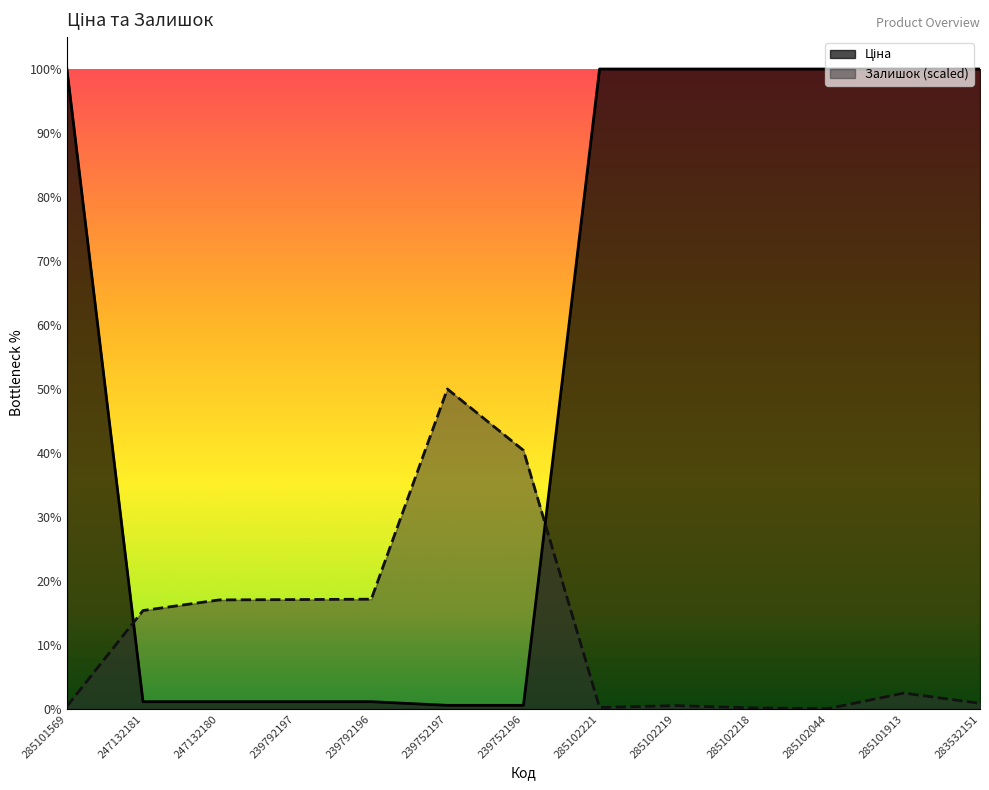

List the series in order of their overall mean, lowest first.

Залишок, Ціна